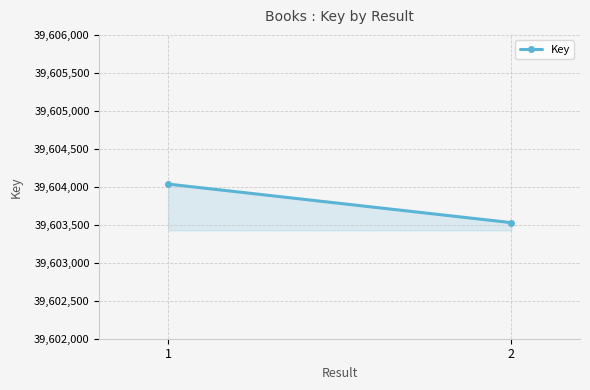

What is the value of the 2nd point from the left?

39603528